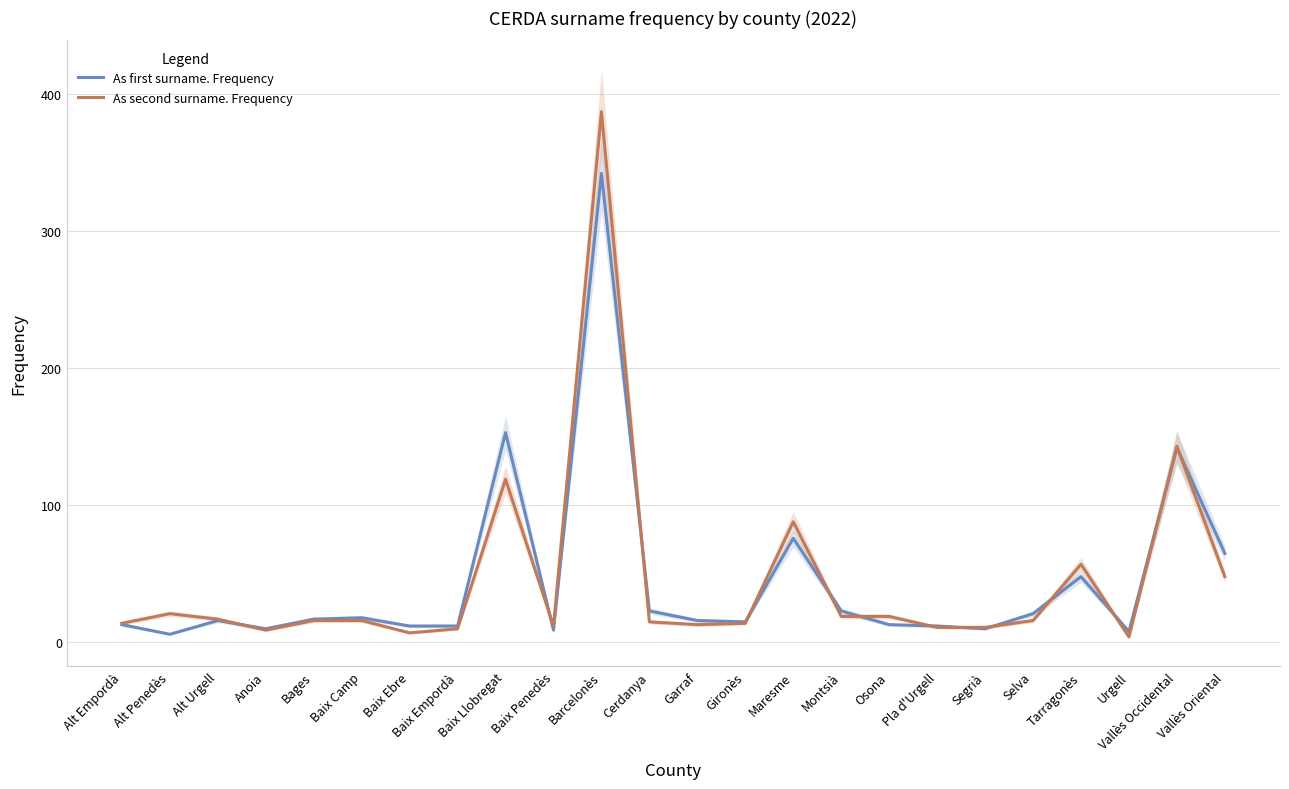

Is it true that As second surname. Frequency equals 3 at Pla d'Urgell?

False